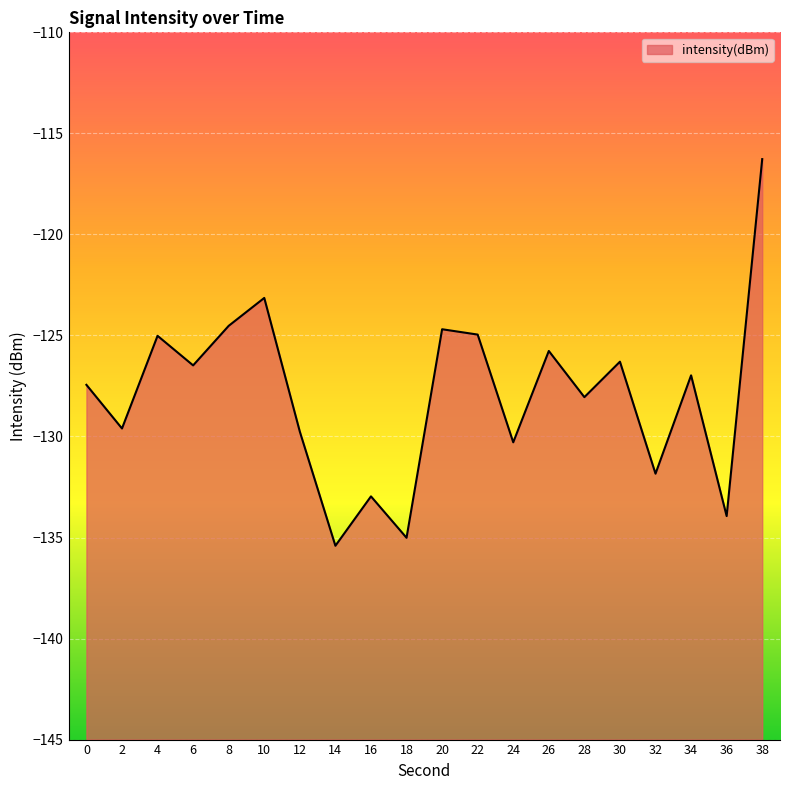

What is the difference between the values at 32 and 8?

7.3